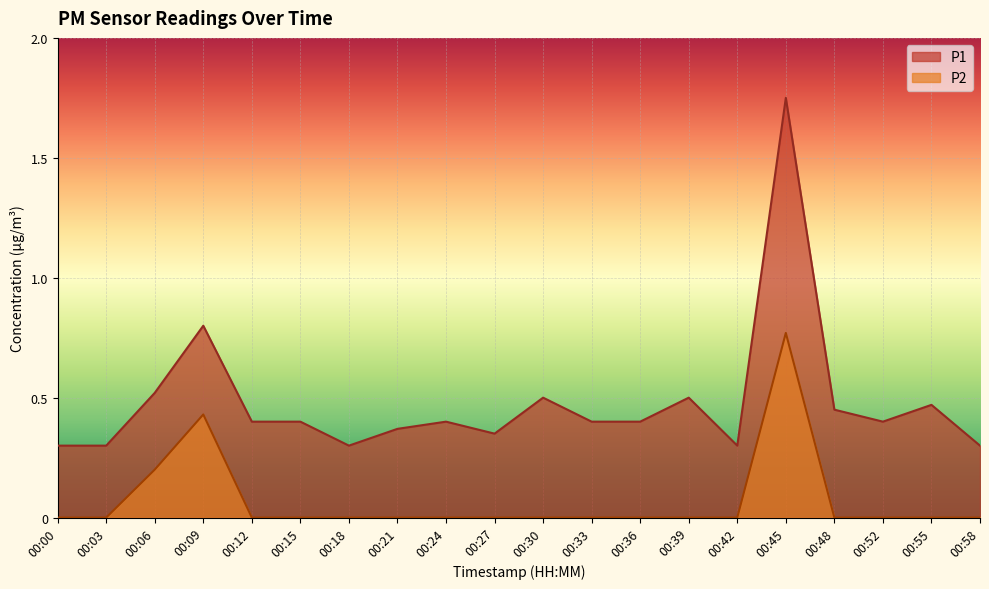

What is the maximum value shown in the chart?

1.8